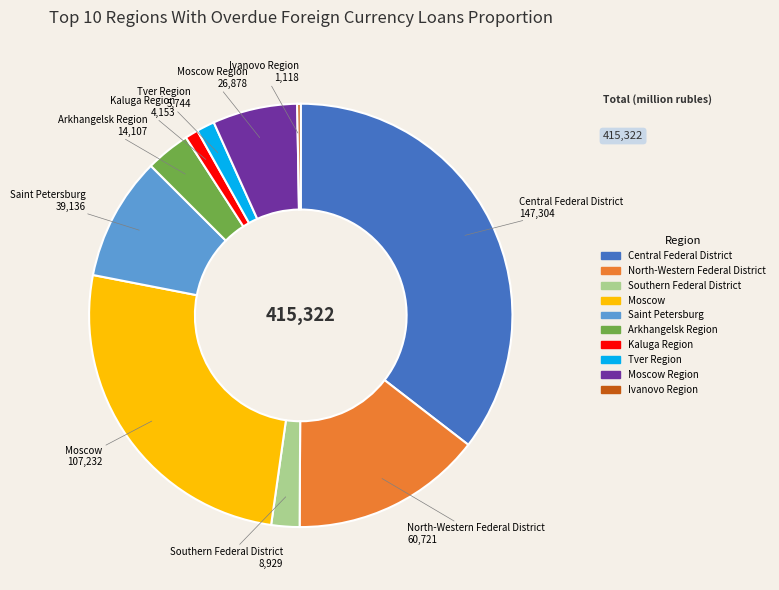

Does any single category account for the majority?

No